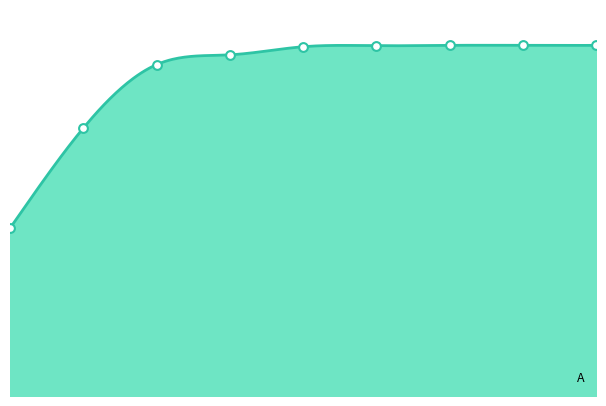

Which has a higher value, 0 or 8?

8